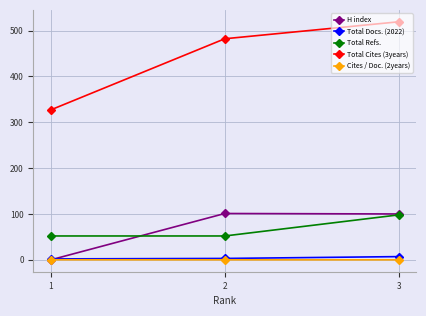

Reading left to right, extract all data points from this chart.

H index: 3=100.0	2=101.0	1=0.0
Total Docs. (2022): 3=7.0	2=3.0	1=2.0
Total Refs.: 3=98.0	2=52.0	1=52.0
Total Cites (3years): 3=519.0	2=482.0	1=327.0
Cites / Doc. (2years): 3=0.0	2=0.1	1=0.1